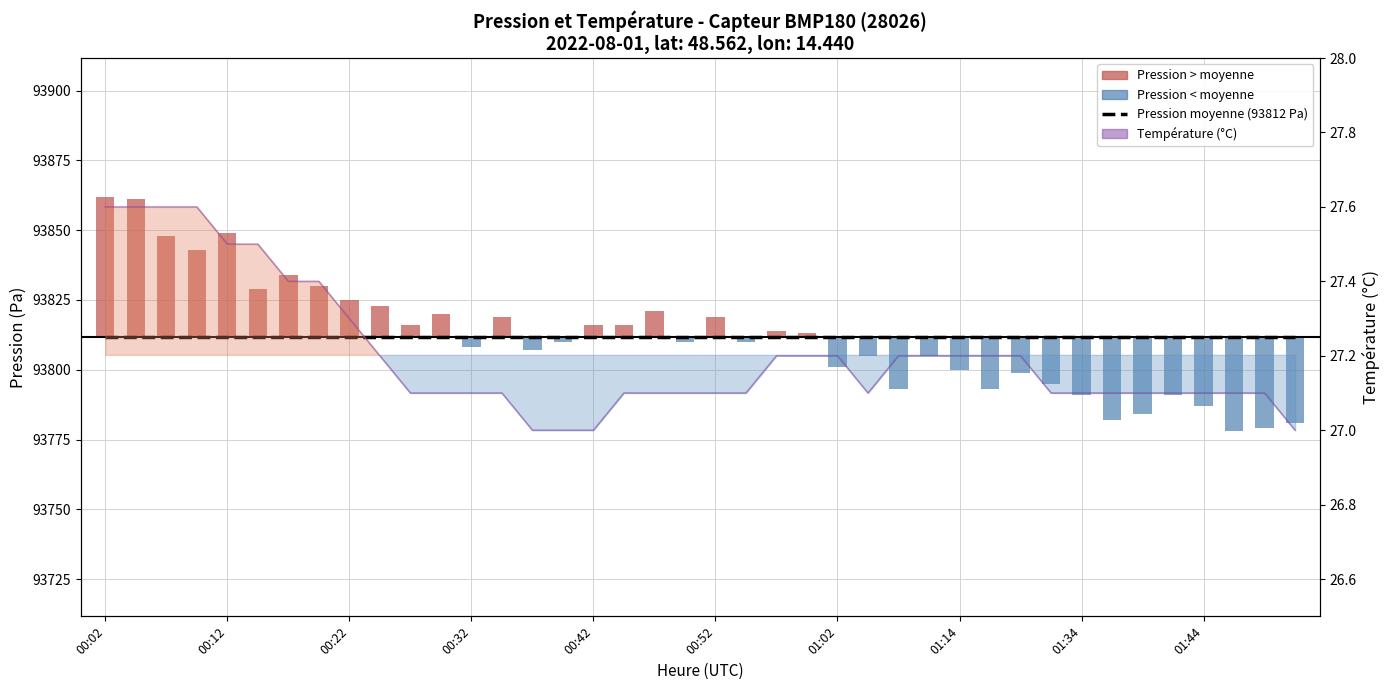

The Pression moyenne (93812 Pa) series shows 56470.3 at 38. True or false?

False